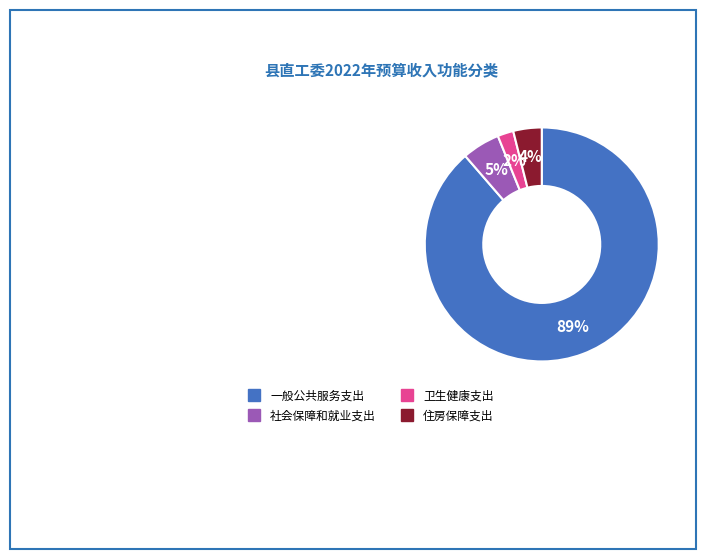

To the nearest percent, what portion does 卫生健康支出 represent?

2%